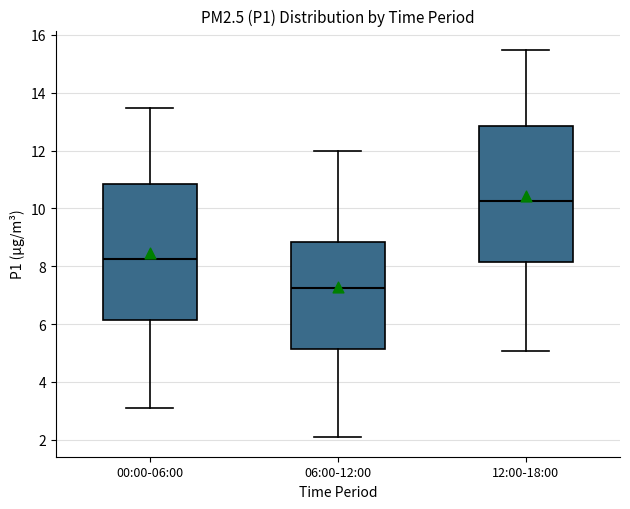

Reading left to right, read every box against the y-axis: the position of its median line, the range the box covers, and the ends of its whiskers. The values are not printed on the chart, so give them approximately, as read against the axis.

00:00-06:00: median 8.2, box 6.2 to 10.8, whiskers 3.0 to 13.4
06:00-12:00: median 7.2, box 5.2 to 8.8, whiskers 2.0 to 12.0
12:00-18:00: median 10.2, box 8.2 to 12.8, whiskers 5.0 to 15.4